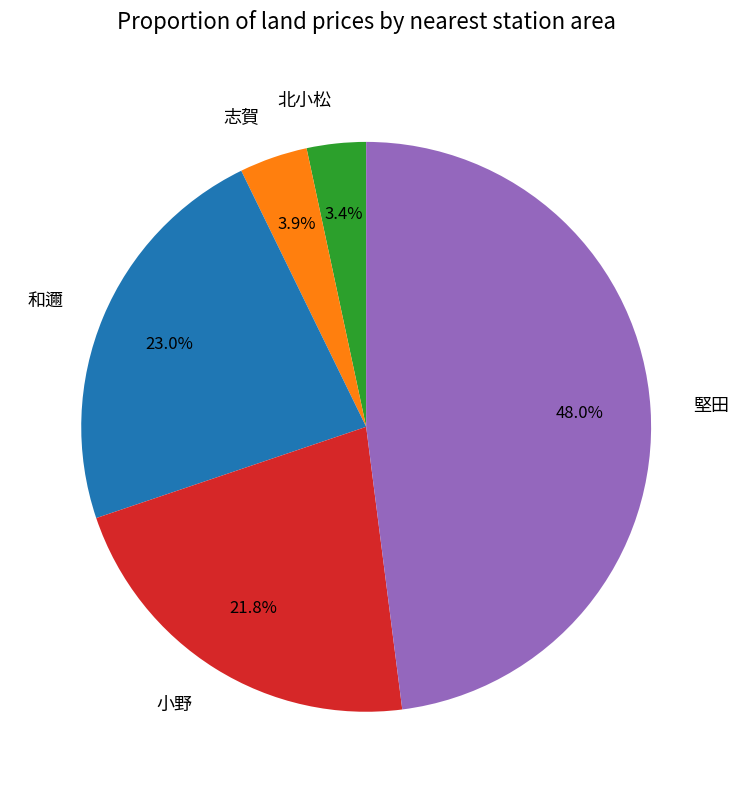

What is the smallest slice in the pie chart?

北小松